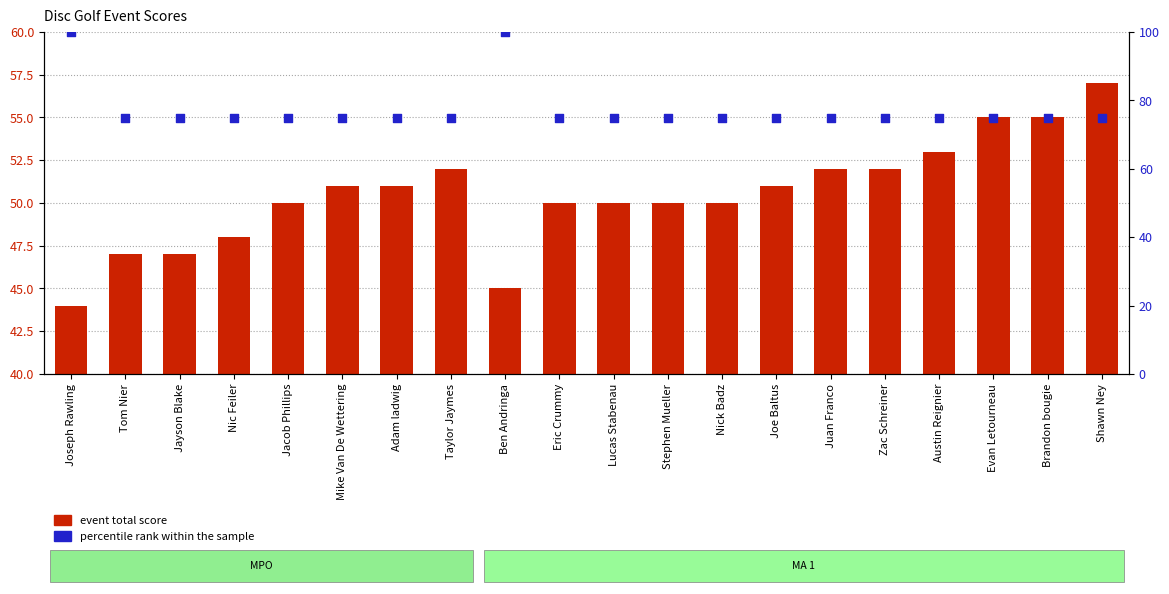

At which category is the sum across all series the highest?

Ben Andringa